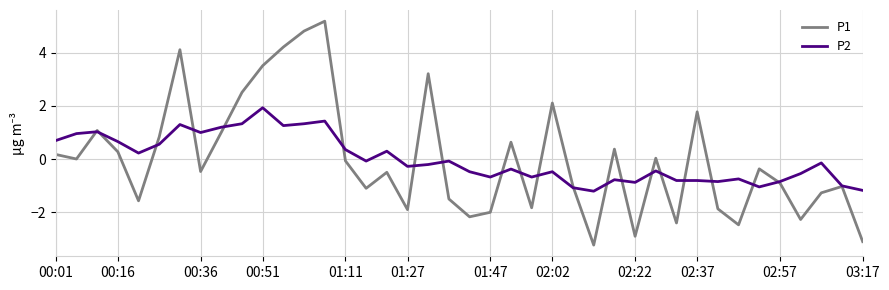

Which series ends up on top after the final intersection of P1 and P2?

P2